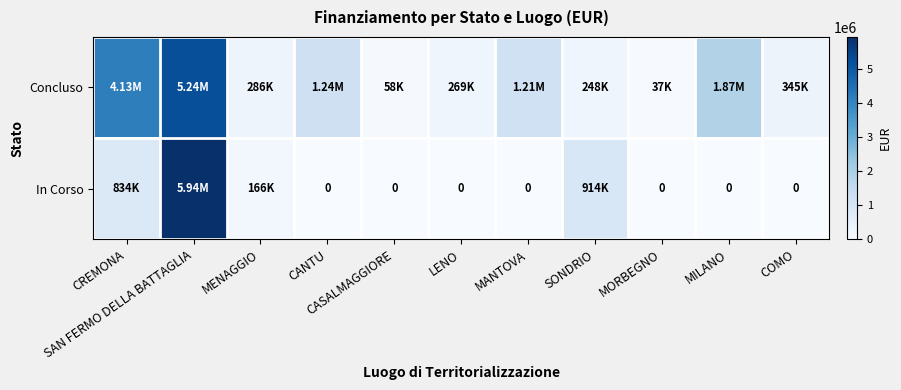

The value of In Corso at SONDRIO is 914000.0. True or false?

True